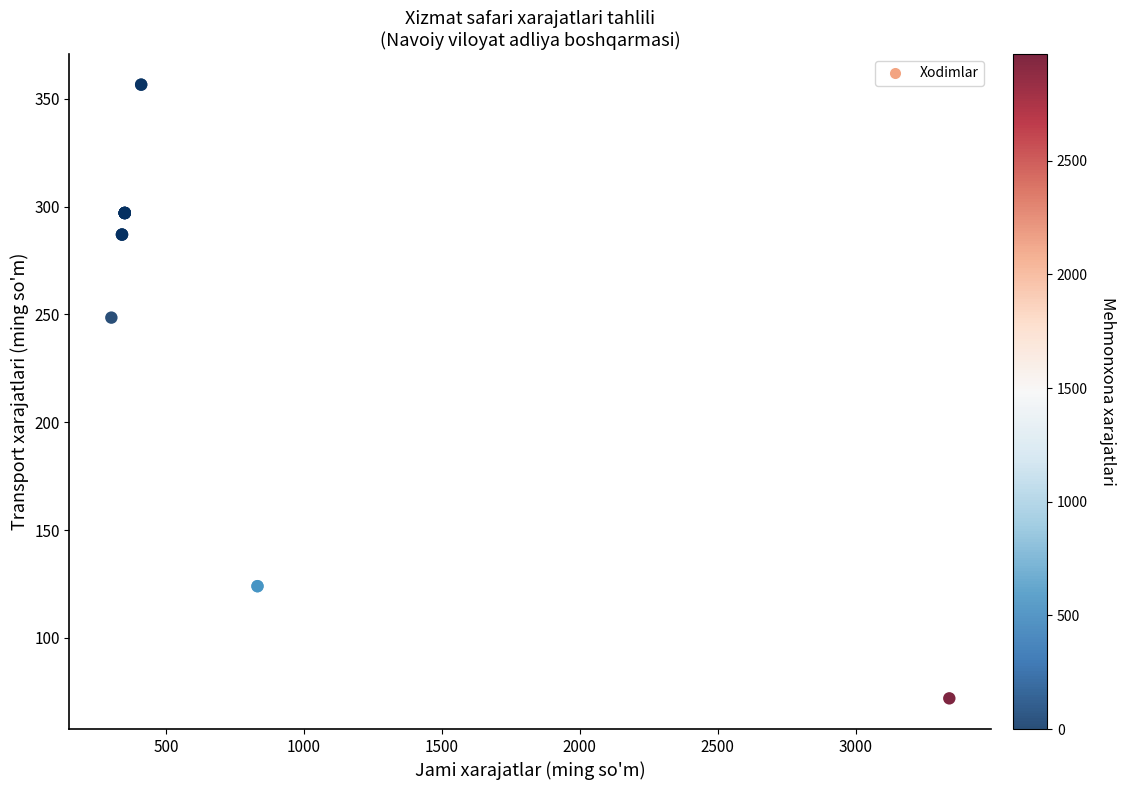

What Y value in the scatter plot is closest to 214?

248.5